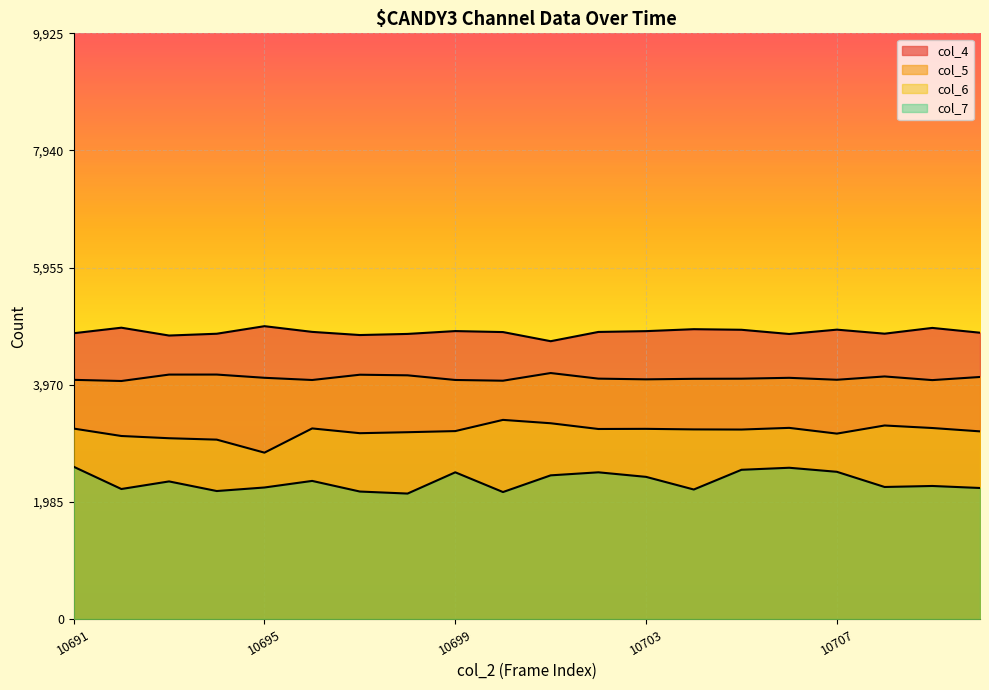

True or false: col_4 has a value of 3131.9 at 10697.

False